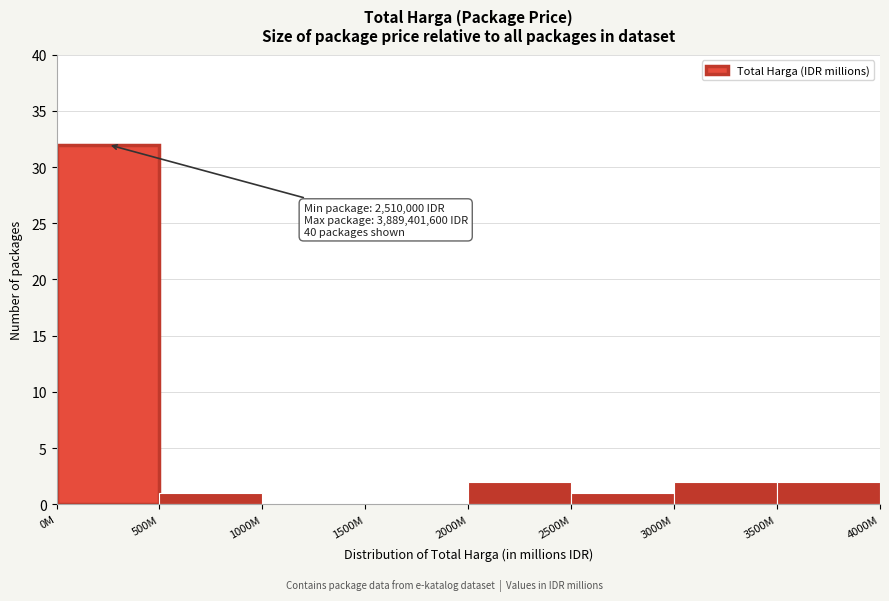

Reading right to left, what are all the values shown in this chart?

3500M=2	3000M=2	2500M=1	2000M=2	1500M=0	1000M=0	500M=1	0M=32